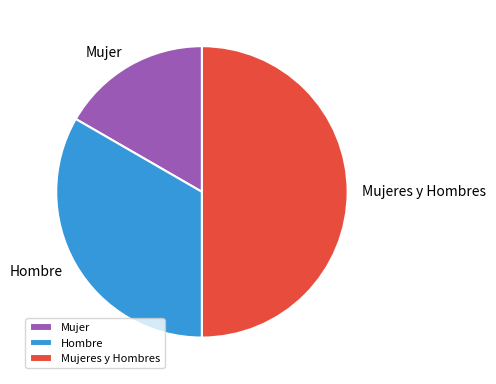

What is the ratio of the value at Mujer to the value at Hombre?

0.5